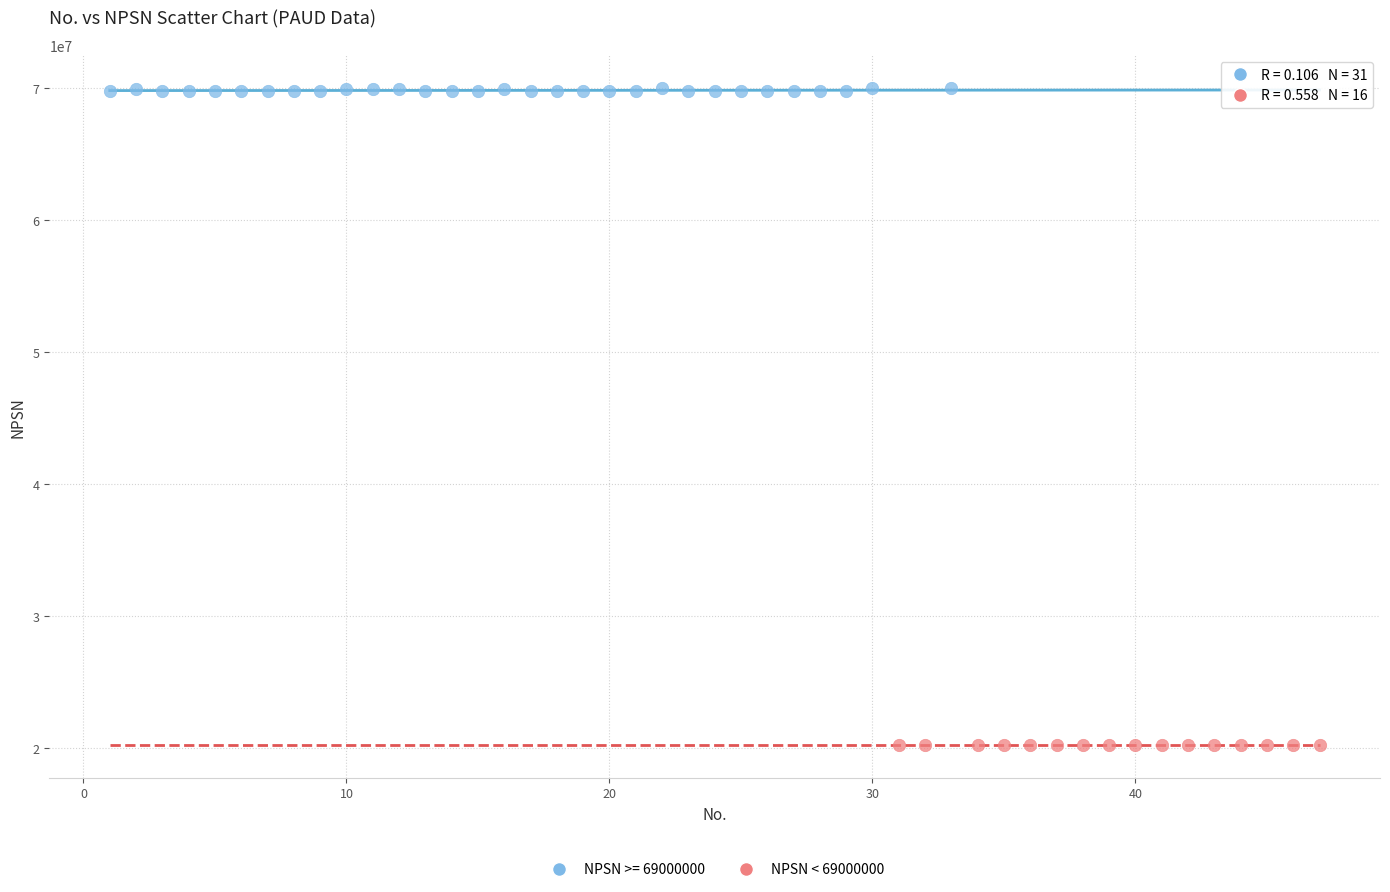

Which series has the largest Y range (max minus min)?

NPSN >= 69000000